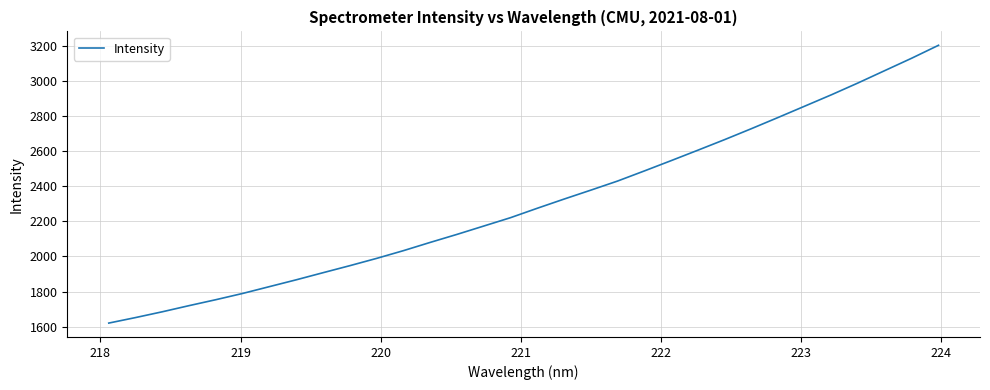

Reading right to left, what are all the values shown in this chart?

3201.3	3128.1	3058.0	2987.8	2920.2	2855.3	2790.6	2726.8	2664.6	2604.4	2545.0	2486.4	2428.9	2377.2	2326.3	2274.1	2220.5	2173.0	2125.5	2079.9	2032.9	1989.0	1947.6	1907.6	1867.2	1828.4	1789.6	1754.1	1720.2	1685.2	1652.3	1620.9